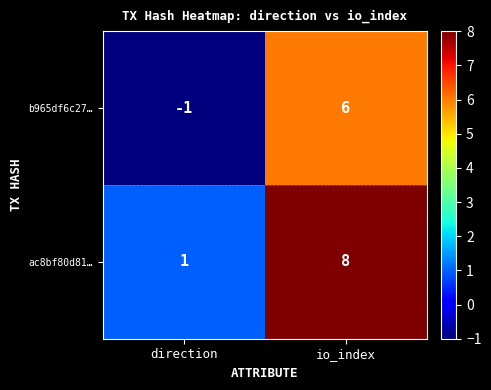

Reading left to right, list all the values displayed in this chart.

b965df6c27…: direction=-1	io_index=6
ac8bf80d81…: direction=1	io_index=8